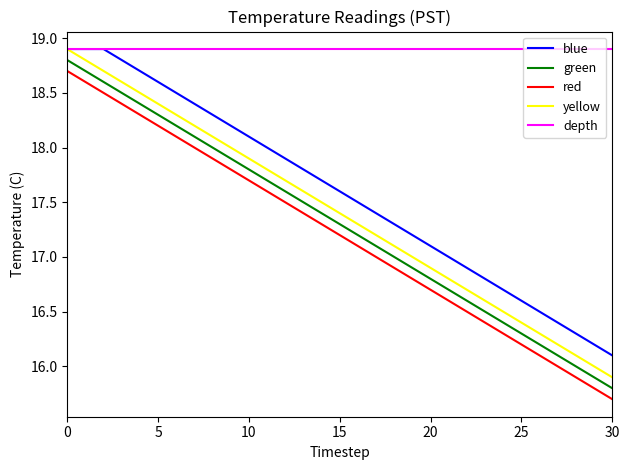

What is the highest value of the green series?

18.8